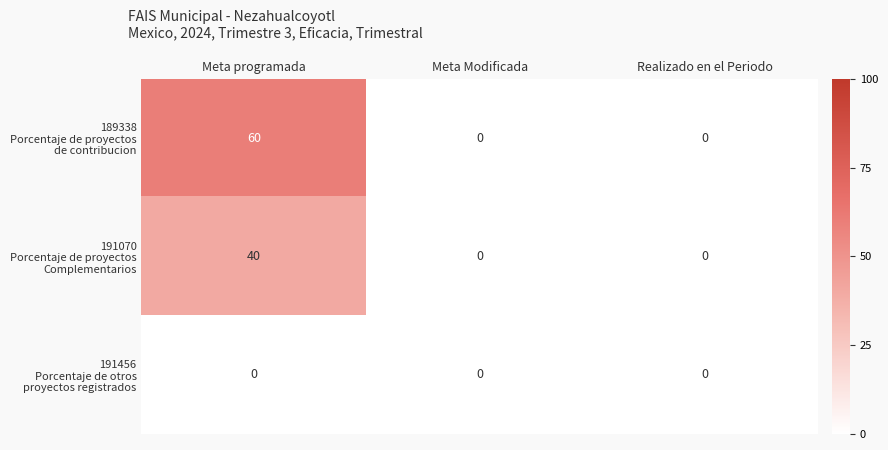

At which category is the sum across all series the highest?

Meta programada